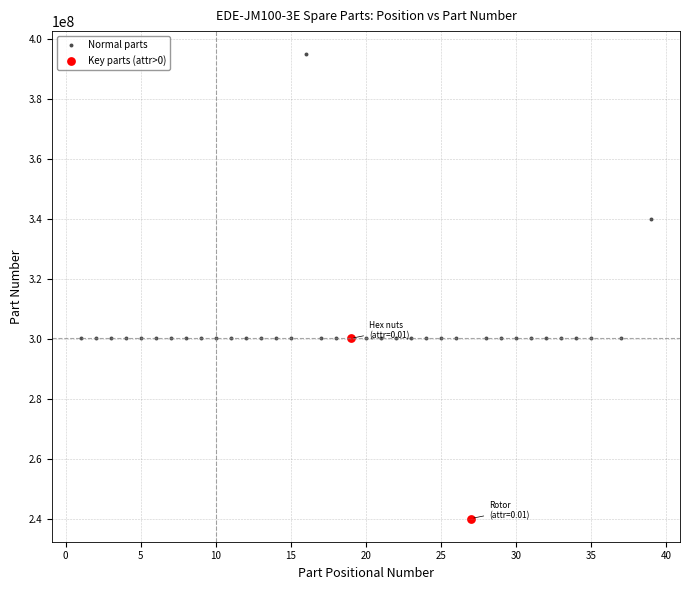

What are all the series names shown in the legend?

Normal parts, Key parts (attr>0)